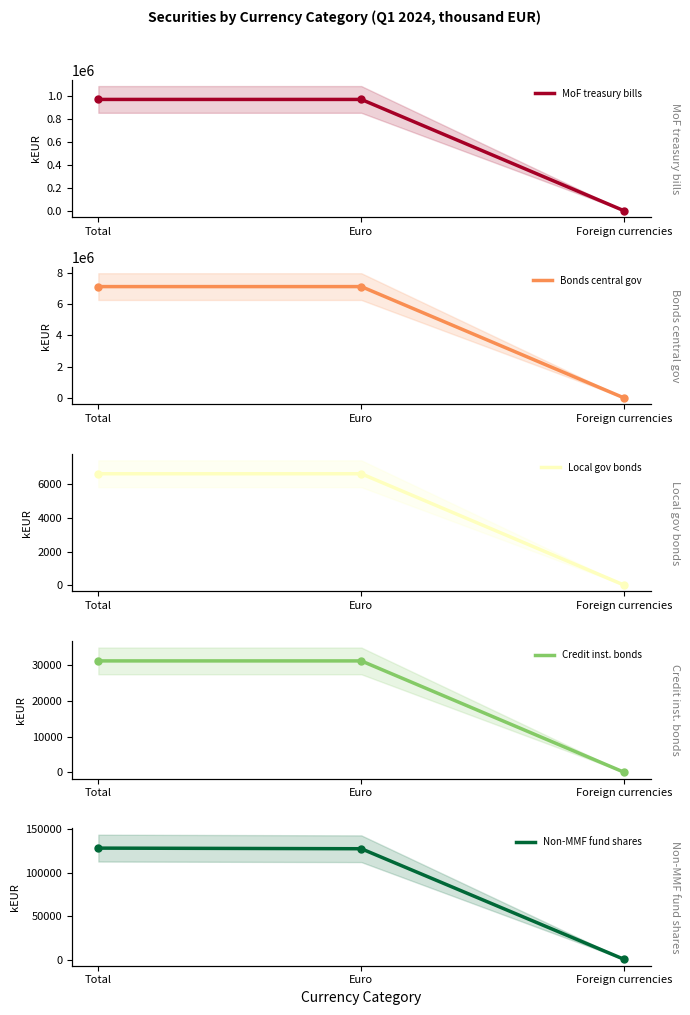

List the labels in order of Credit inst. bonds value, largest first.

Total, Euro, Foreign currencies